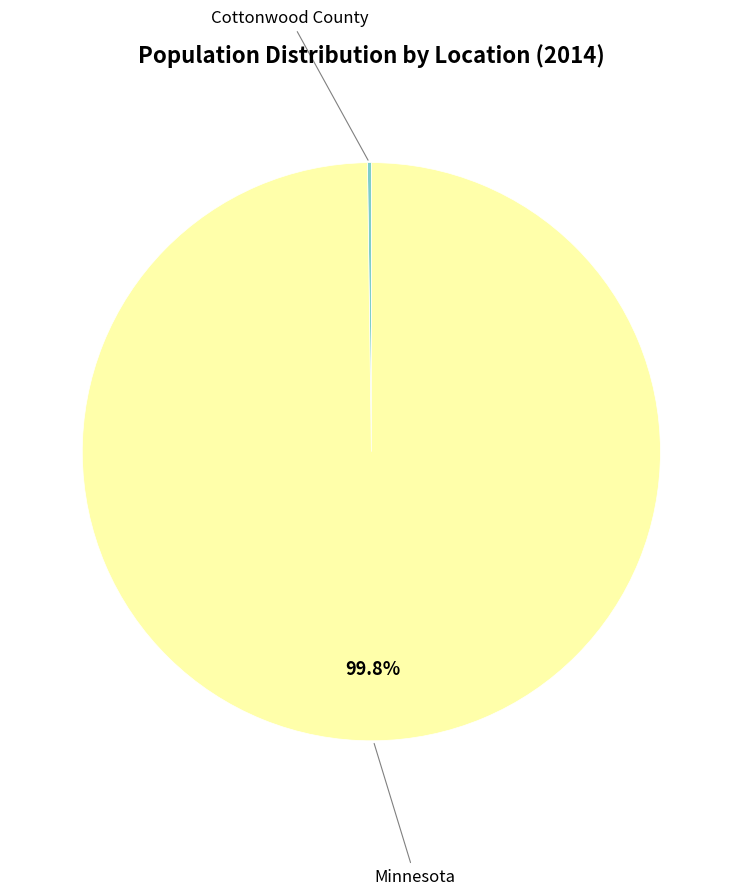

Is there any slice that represents more than half of the pie?

Yes